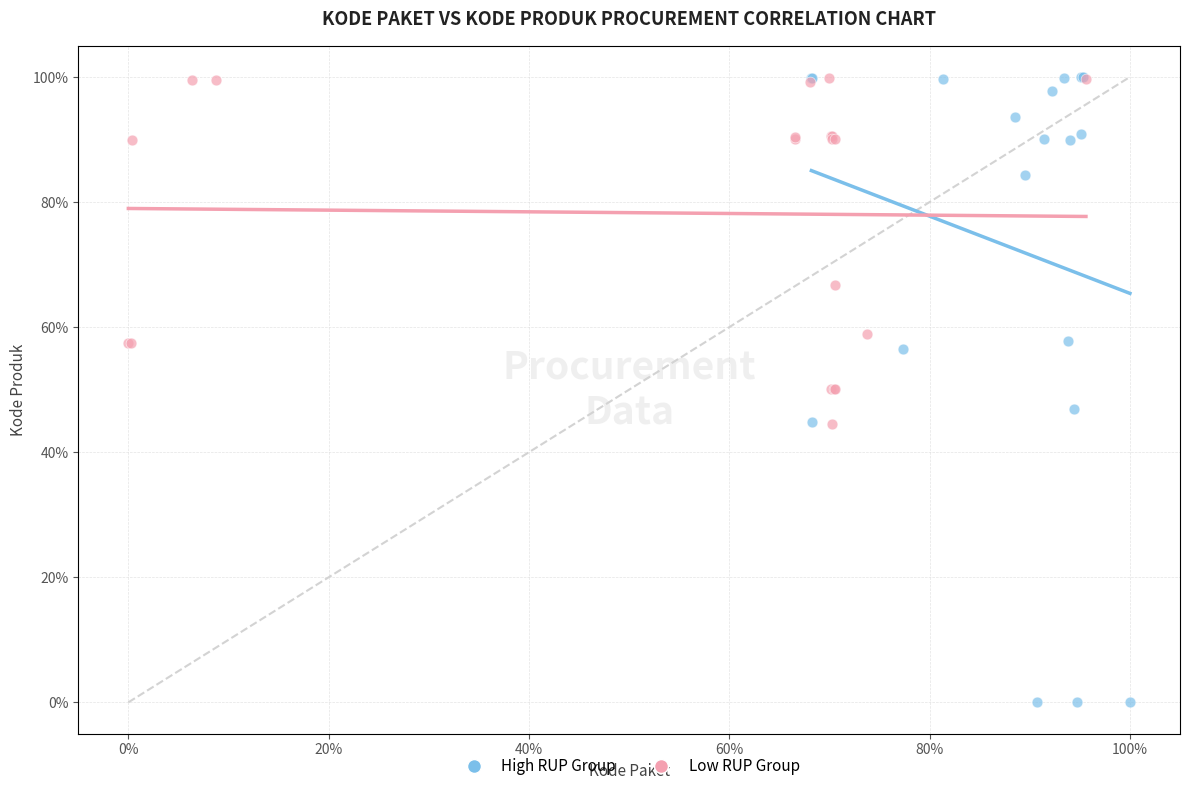

Which series has the widest spread of Y values?

High RUP Group